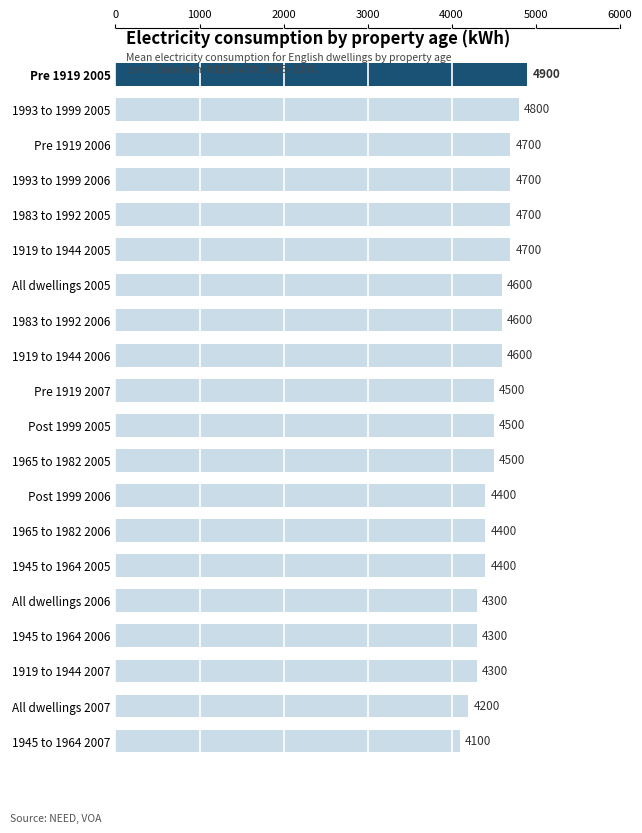

What is the sum of all values?

90200